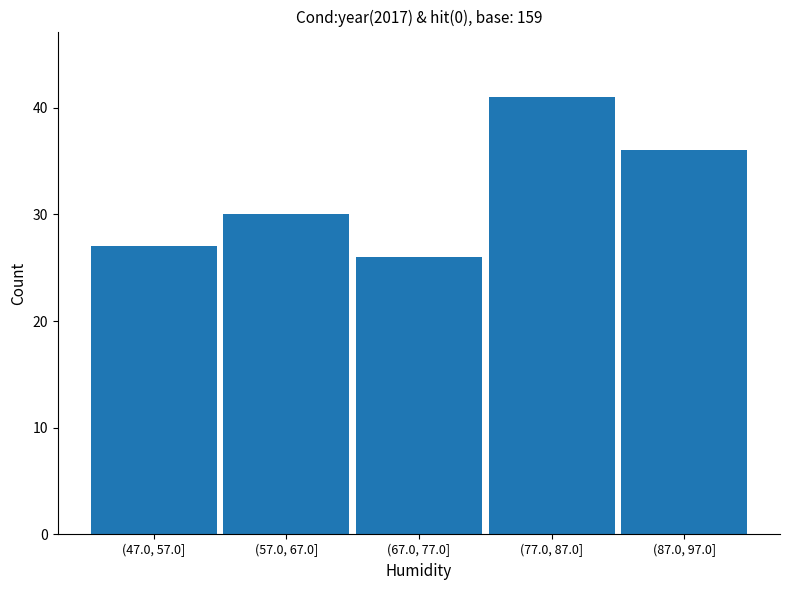

Reading right to left, what are all the values shown in this chart?

36	41	26	30	27